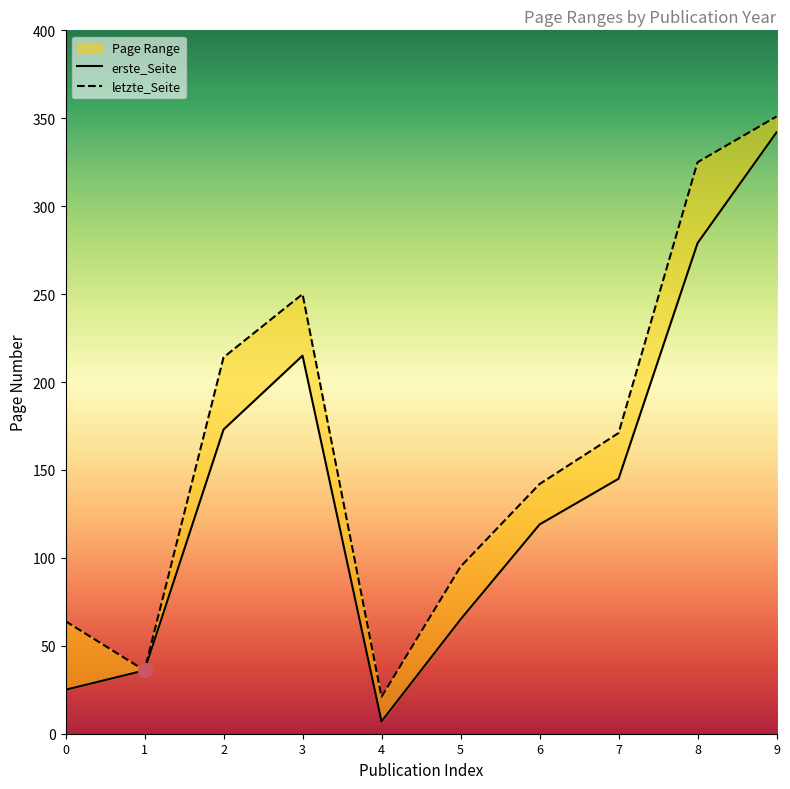

At which label is erste_Seite closest to 174?

2